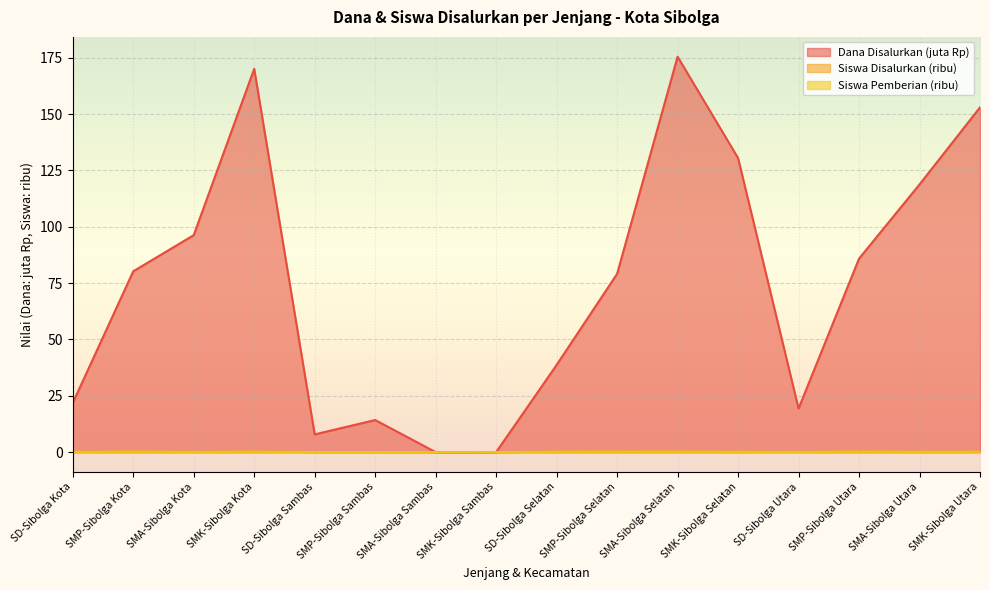

What is the total value across all series at SD-Sibolga Sambas?

7.9